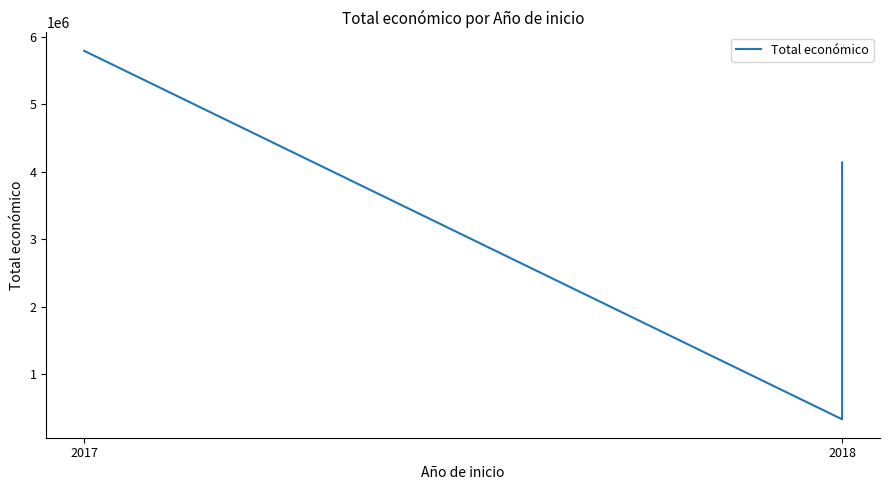

How many data points are less than 4139393?

1